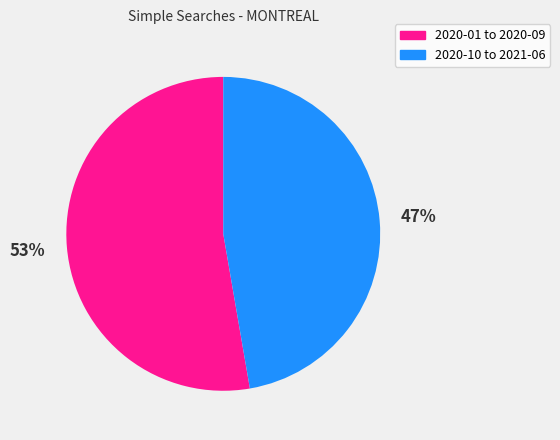

Which category has the smallest portion of the pie?

2020-10 to 2021-06